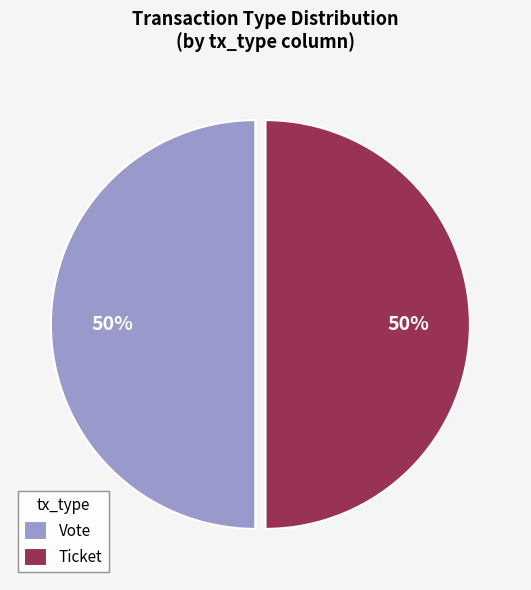

Is the sum of Ticket and Vote greater than half?

Yes